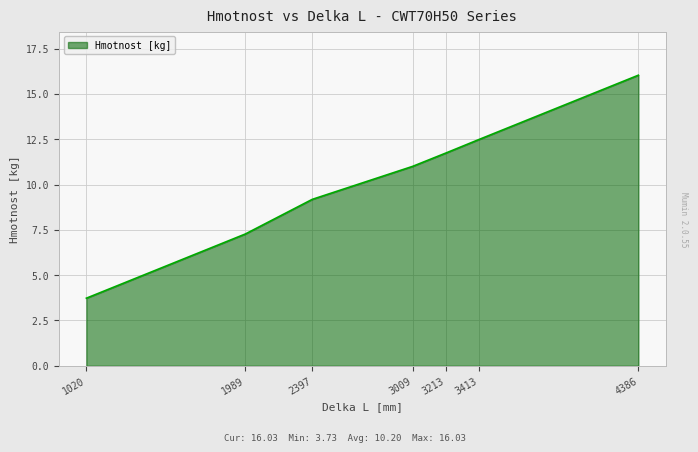

True or false: there are more than 1 points higher than both neighbors.

False